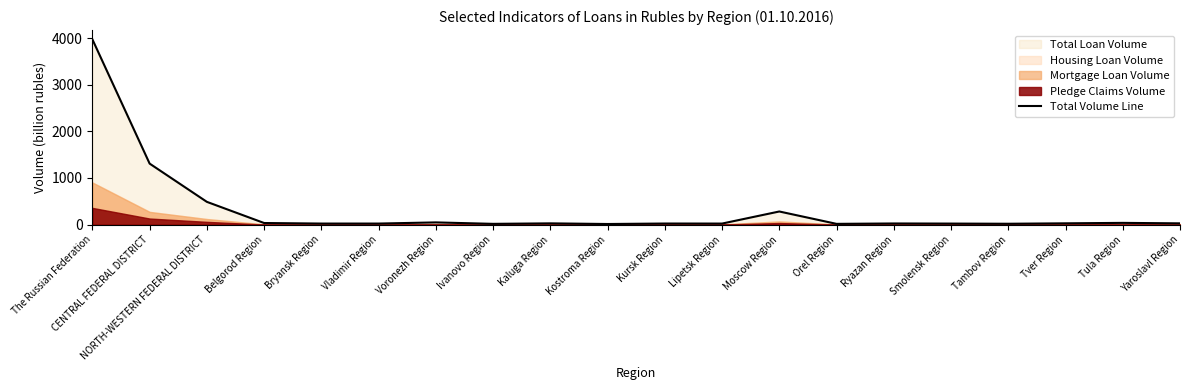

How many data points are above 27?

10